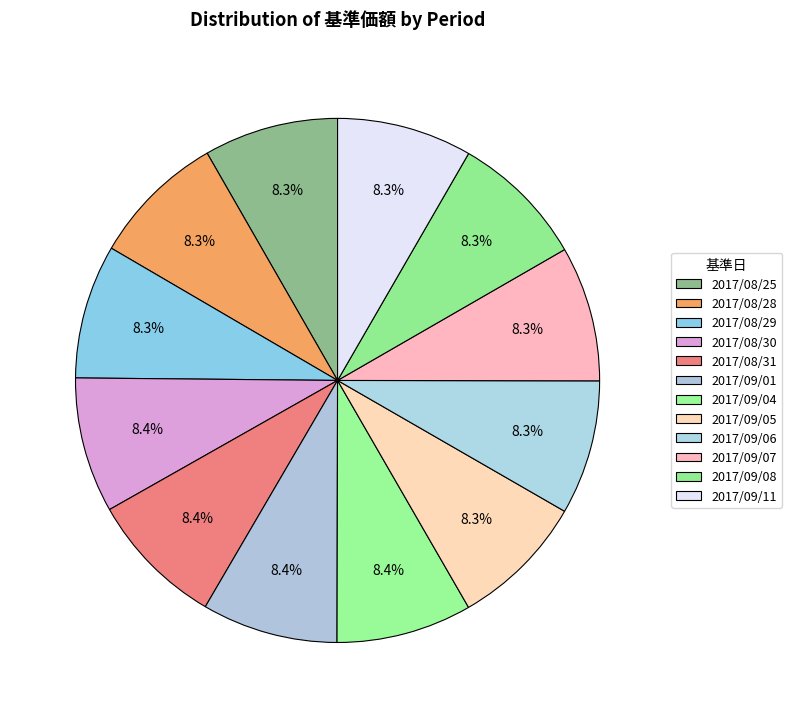

Count the number of slices in the pie.

12